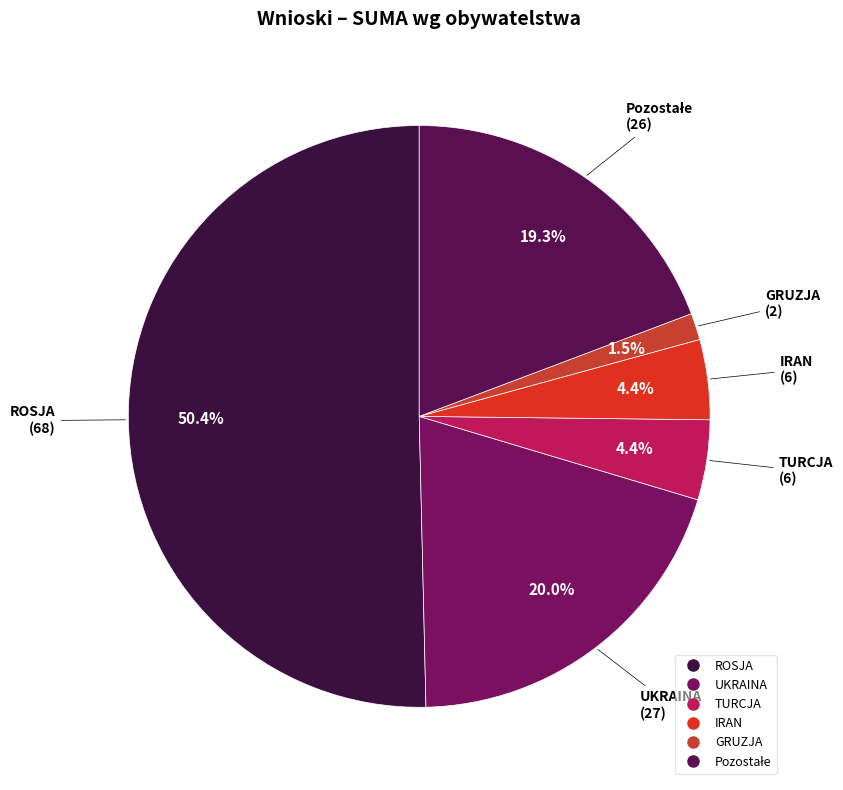

Which category accounts for the majority?

ROSJA